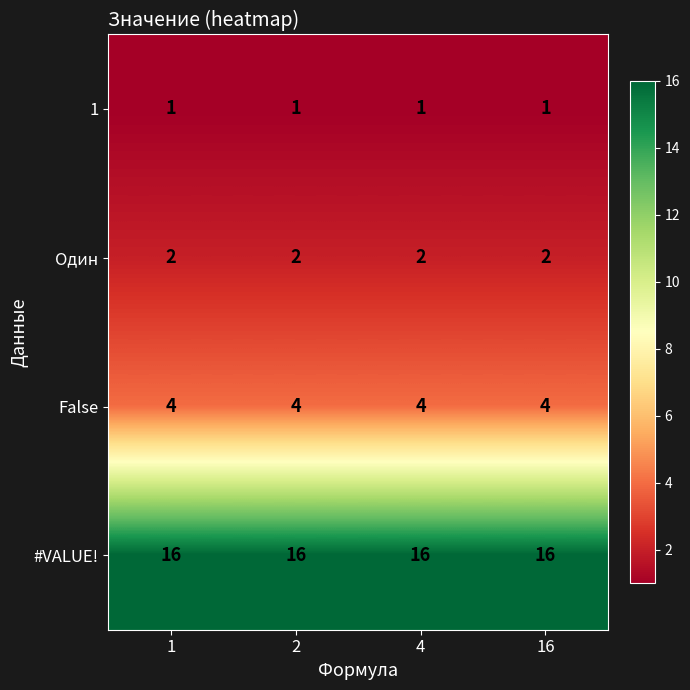

What is the sum of all 1 values?

4